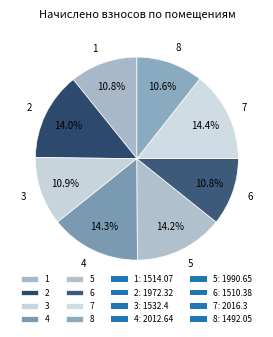

Does 1 account for over 50% of the chart?

No